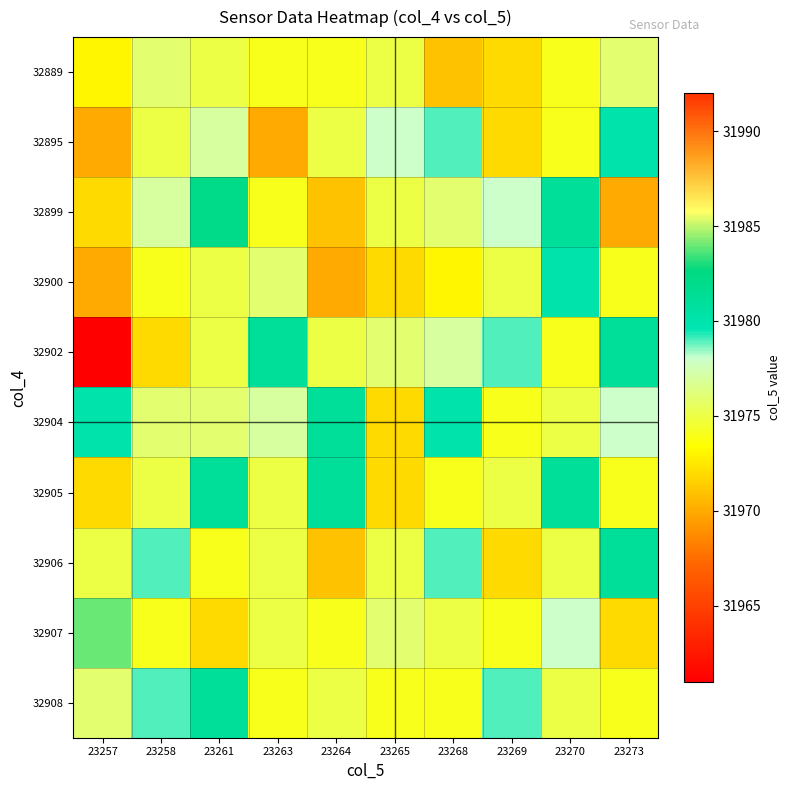

Which category has the lowest value across all series?

23257